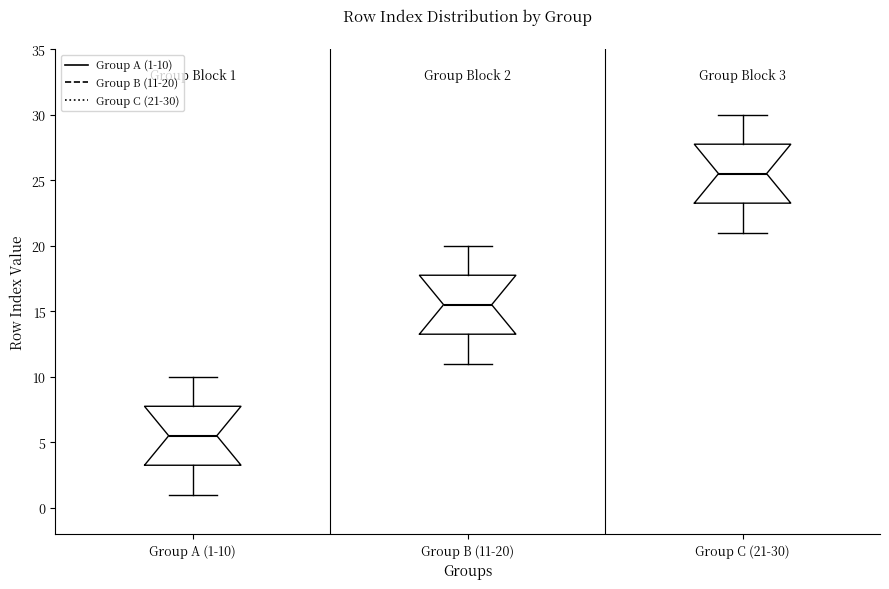

Which box's median line is the lowest?

Group A (1-10)